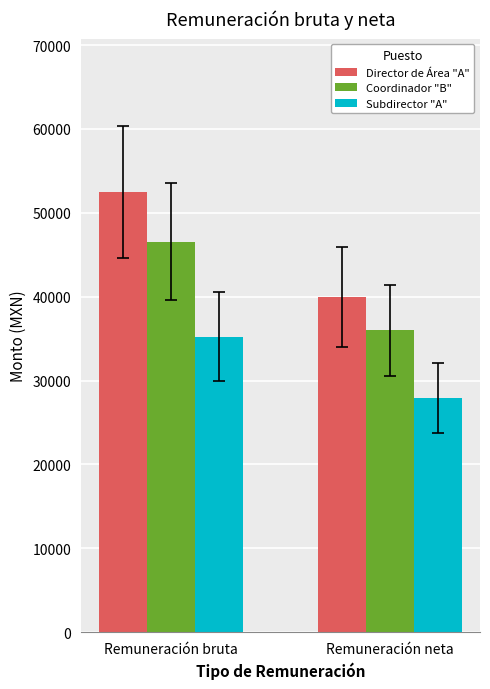

Is the value of Coordinador "B" at Remuneración bruta greater than the value of Director de Área "A" at Remuneración neta?

Yes